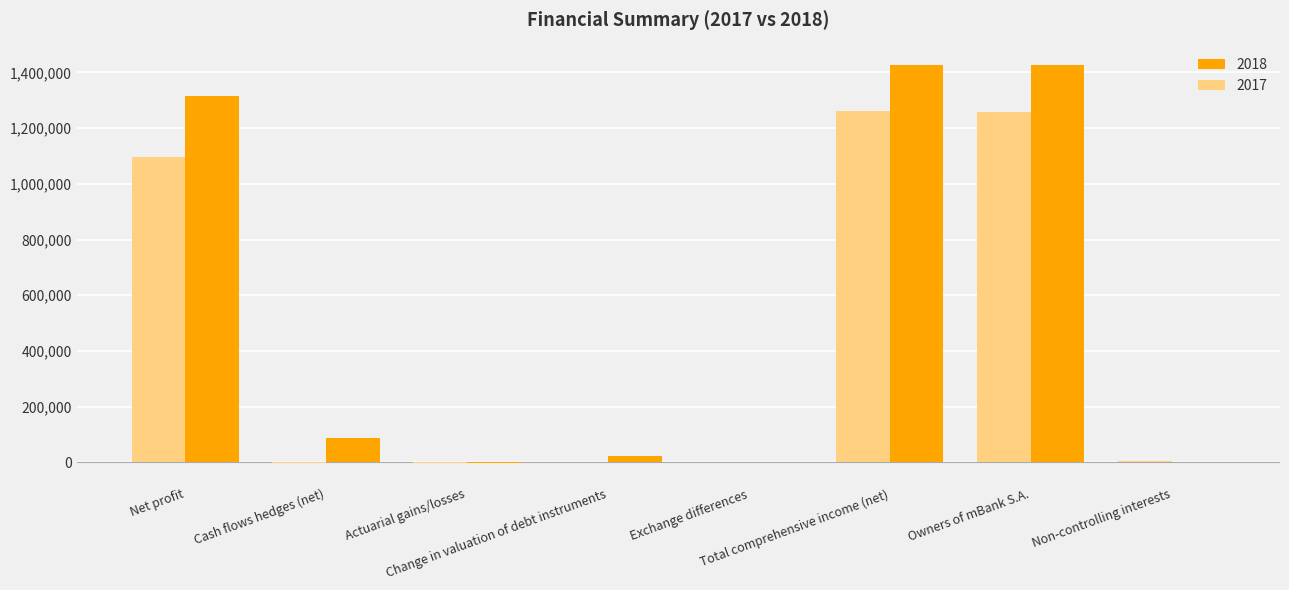

Which series has the largest total across all categories?

2018